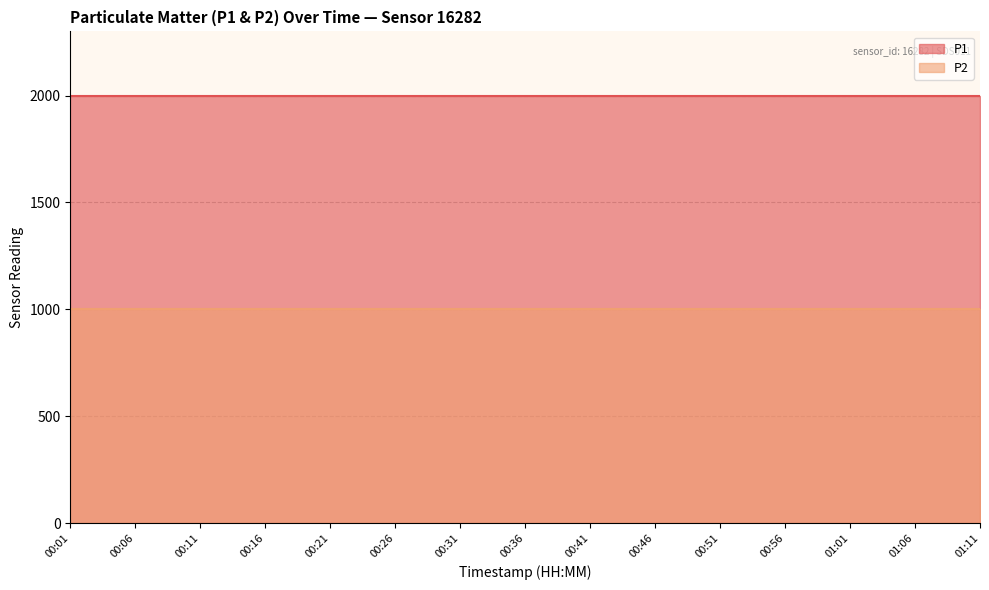

Is it true that P2 equals 999.9 at 00:01?

True